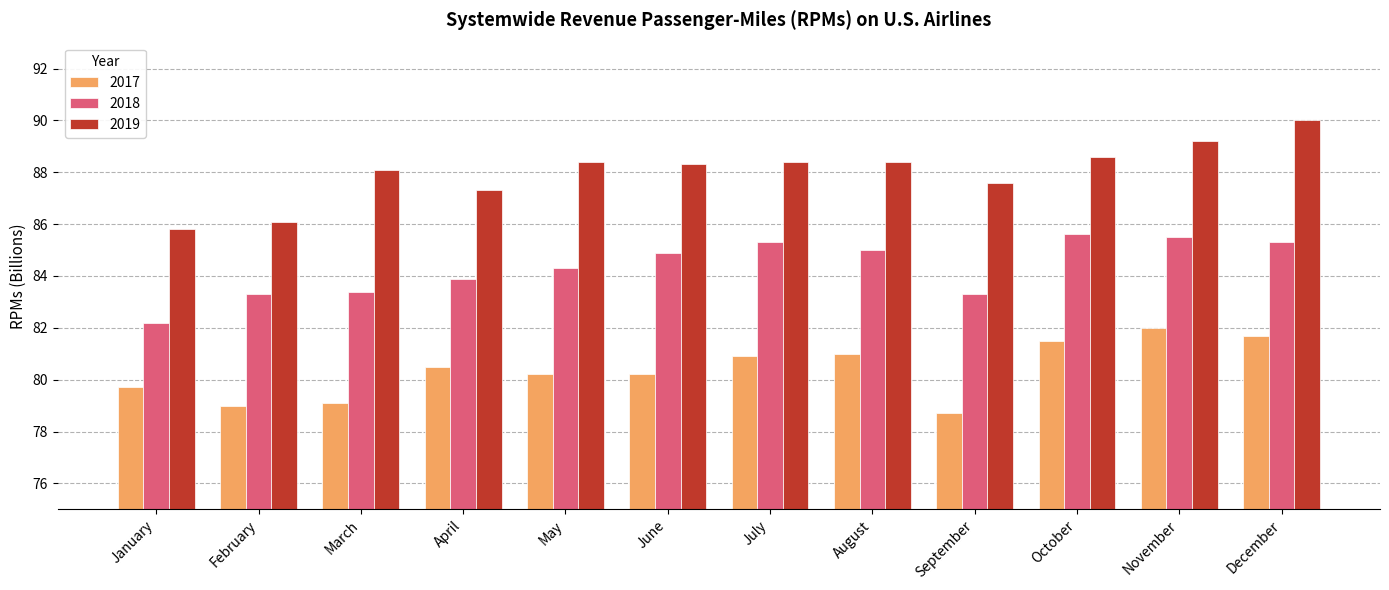

What is the difference between the highest and lowest values at September?

8.9